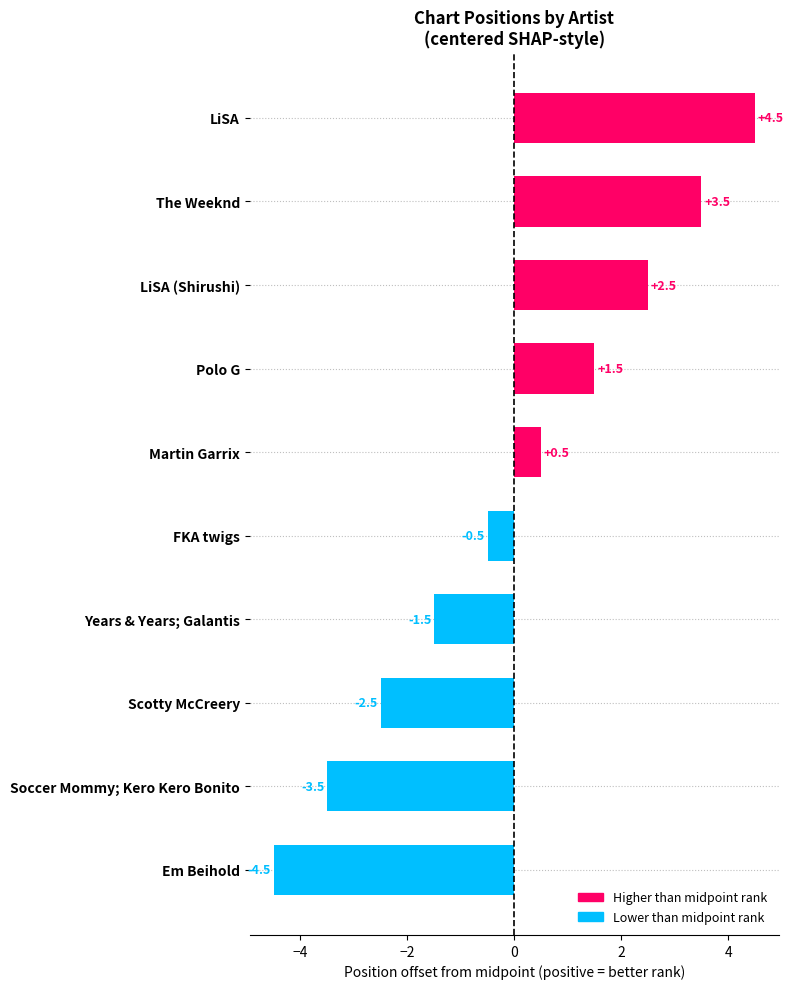

What is the label of the 10th bar from the top?

Em Beihold